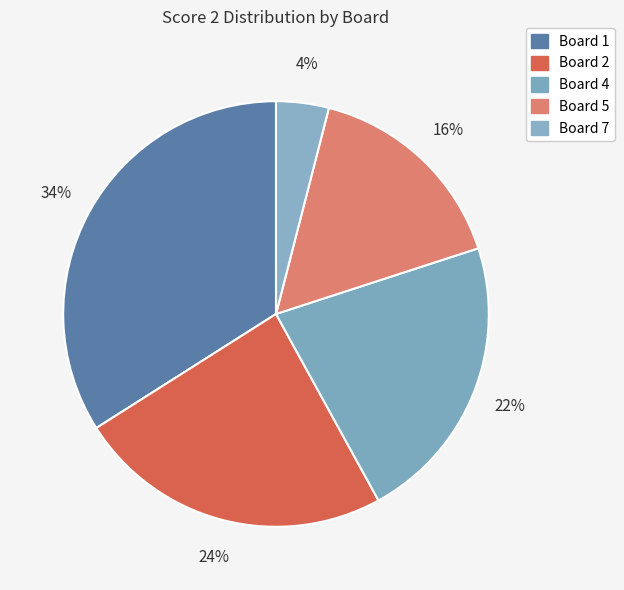

How many slices are in this pie chart?

5